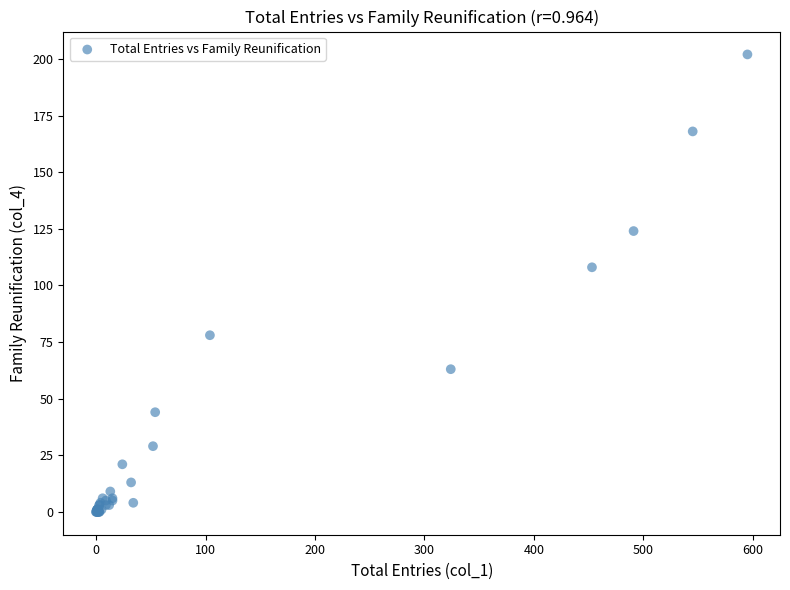

What Y value in the scatter plot is closest to 101?

108